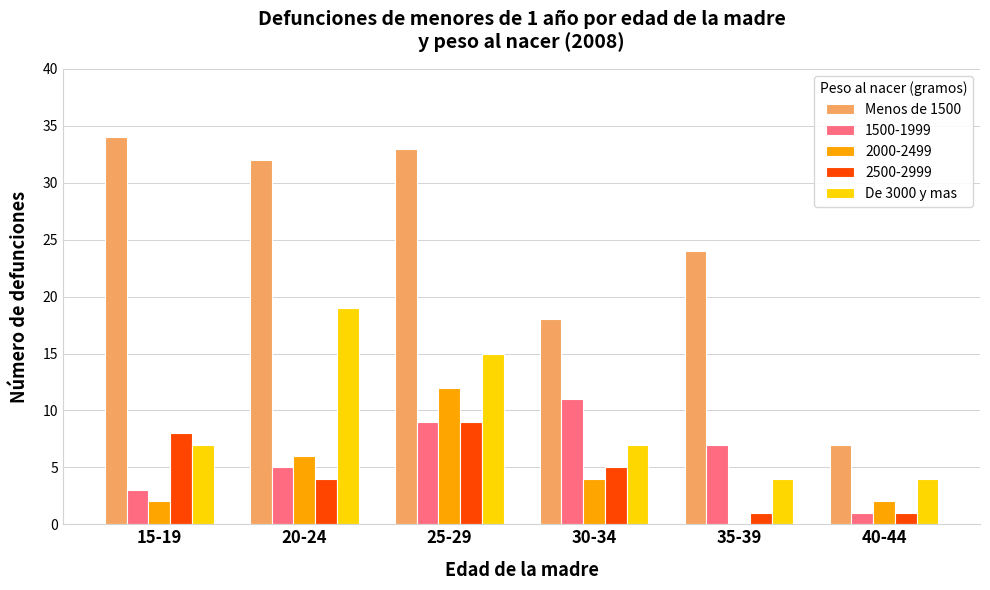

Between 15-19 and 30-34, which series saw the biggest shift?

Menos de 1500